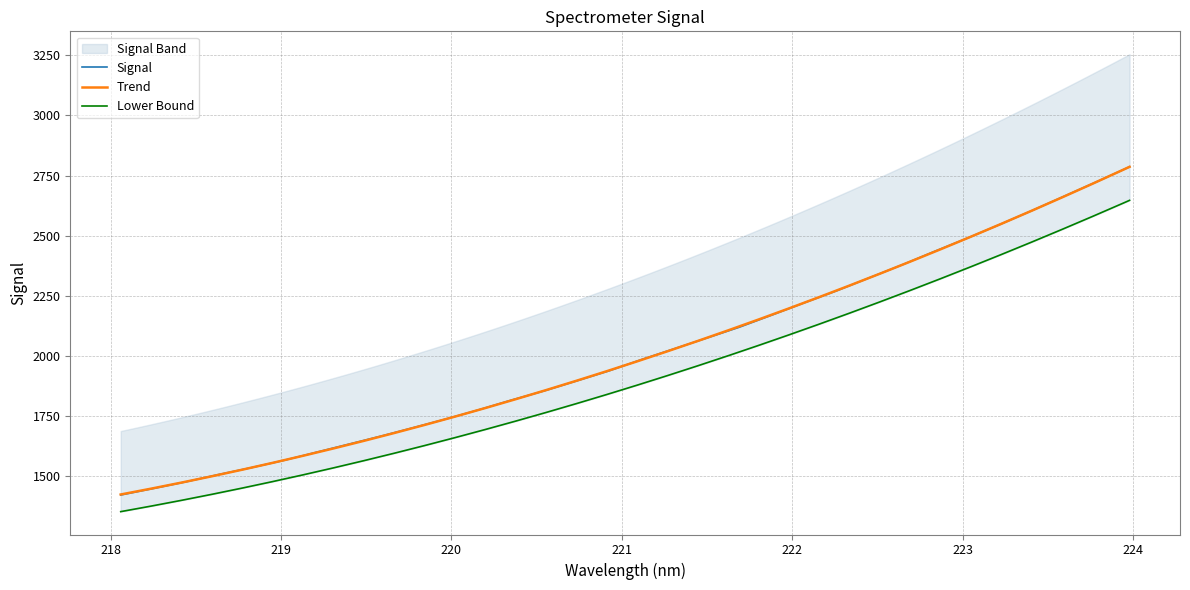

What is the maximum value for Signal?

2786.4